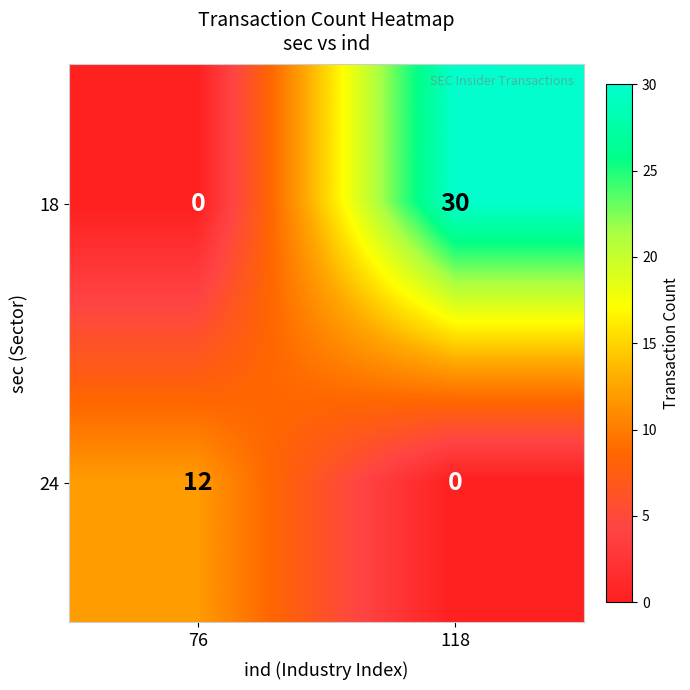

Between 76 and 118, which series saw the biggest shift?

18